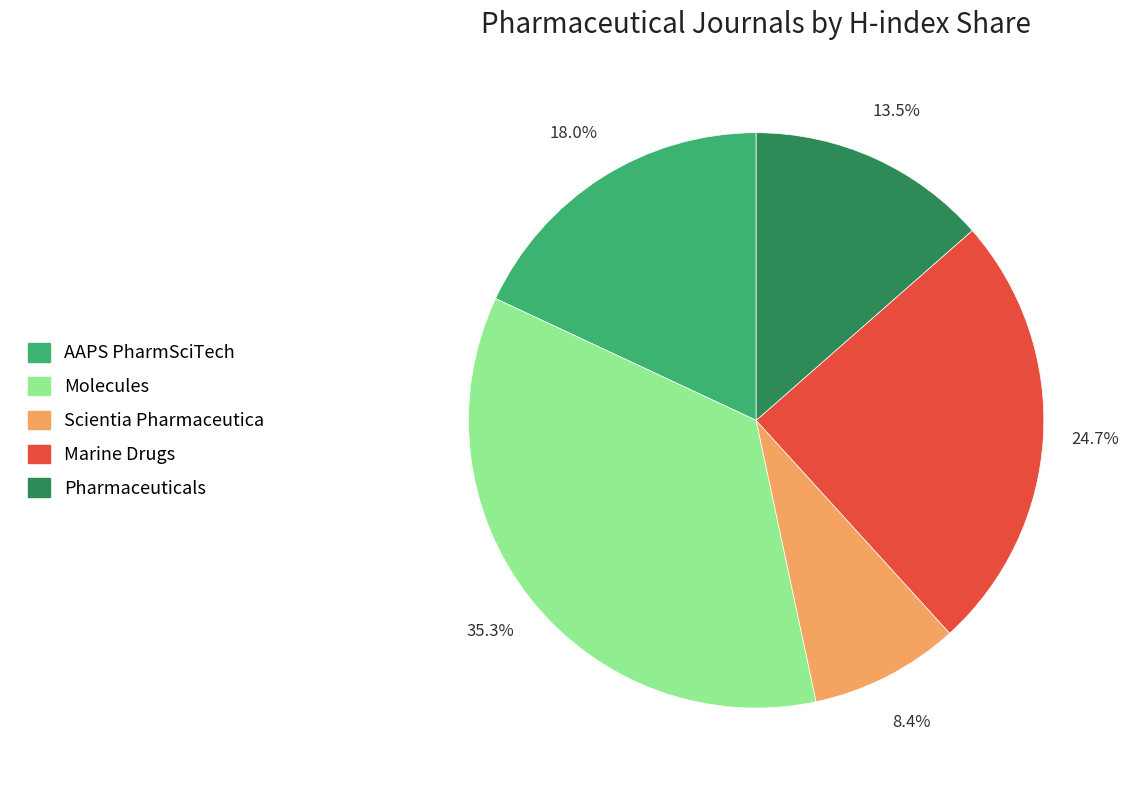

To the nearest percent, what portion does Molecules represent?

35%